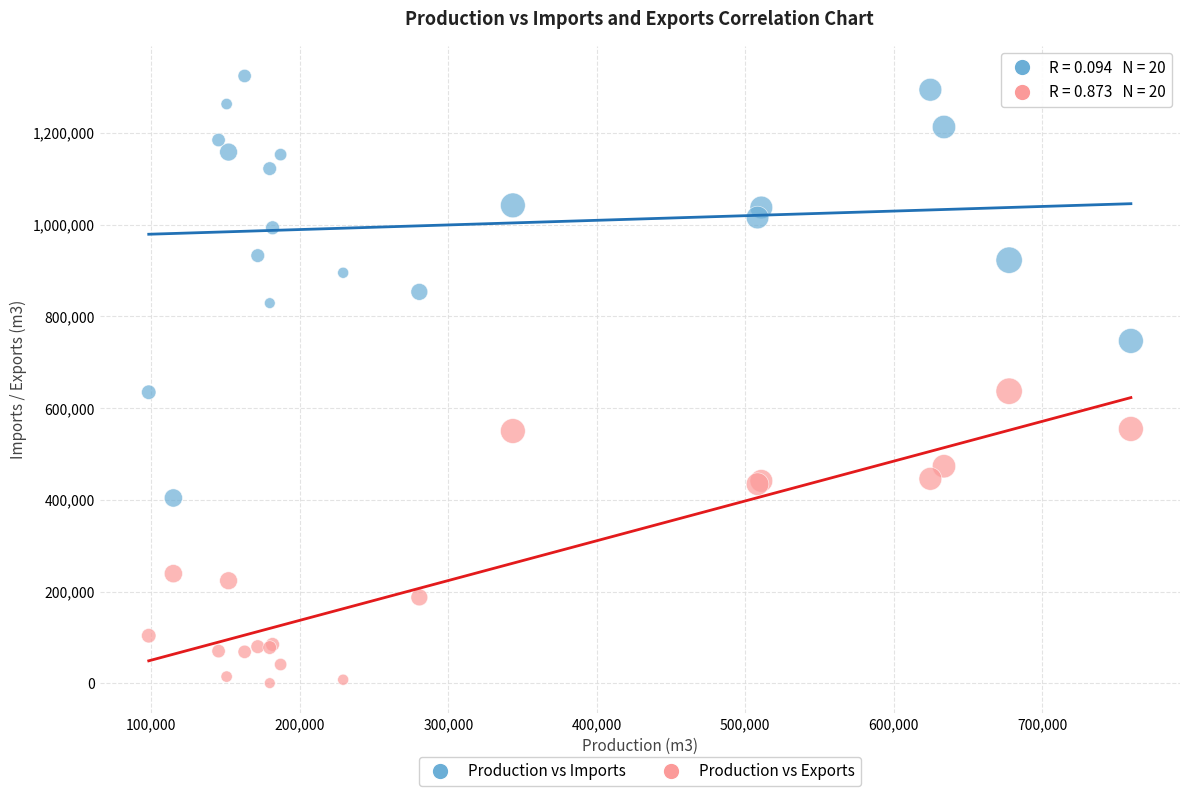

What are all the series names shown in the legend?

Production vs Imports, Production vs Exports